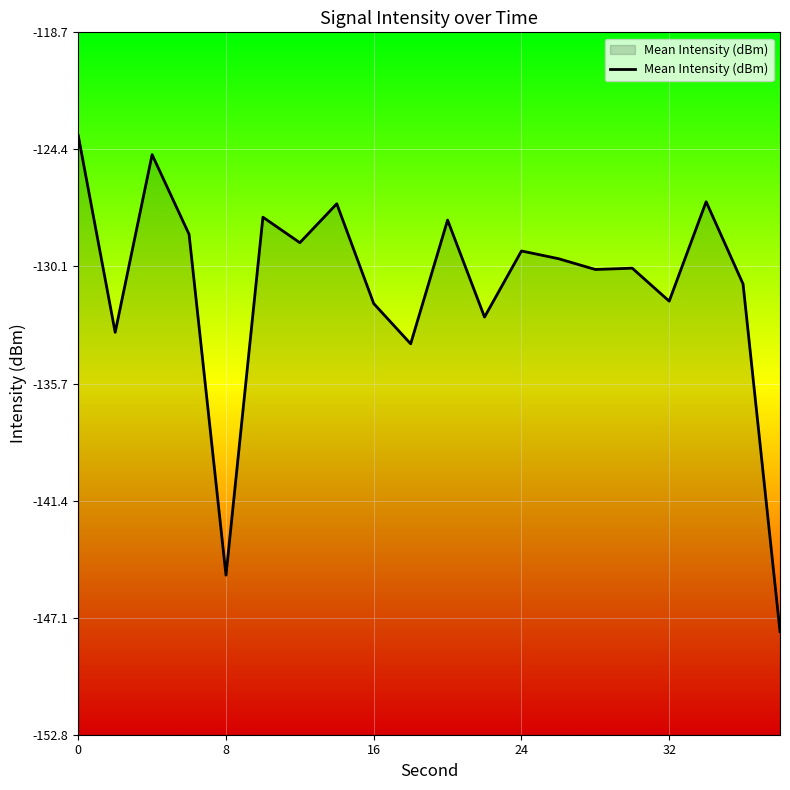

True or false: the data shows -93.3 at 8.

False